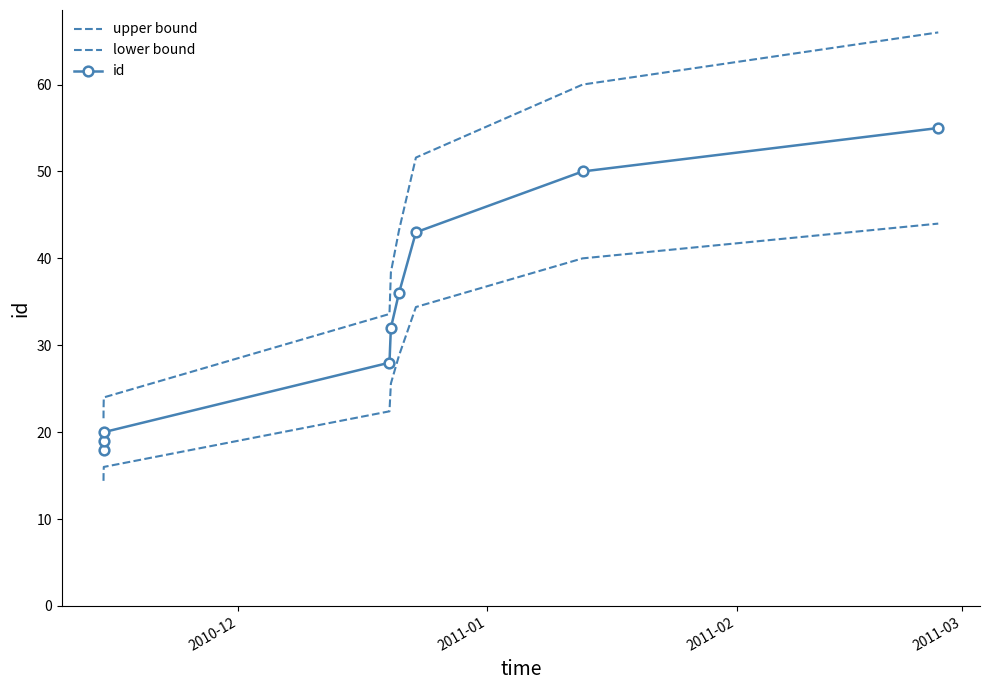

What is the sum of all upper bound values?

361.2